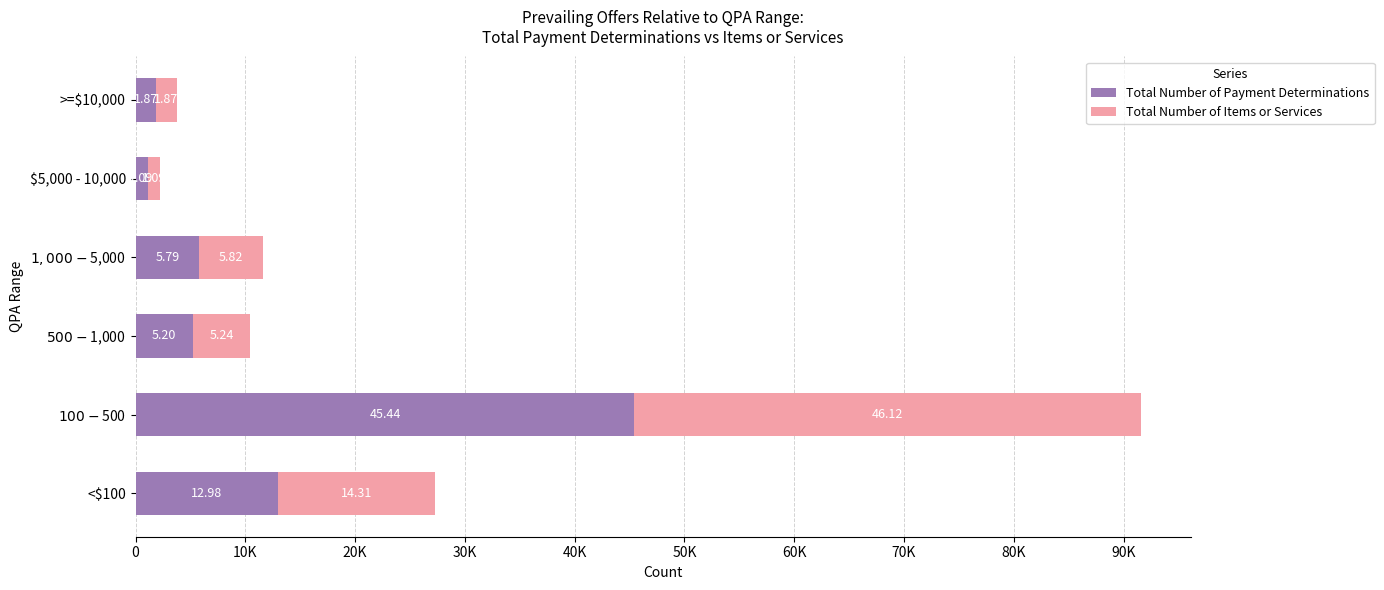

What is the sum of all Total Number of Items or Services values?

74454